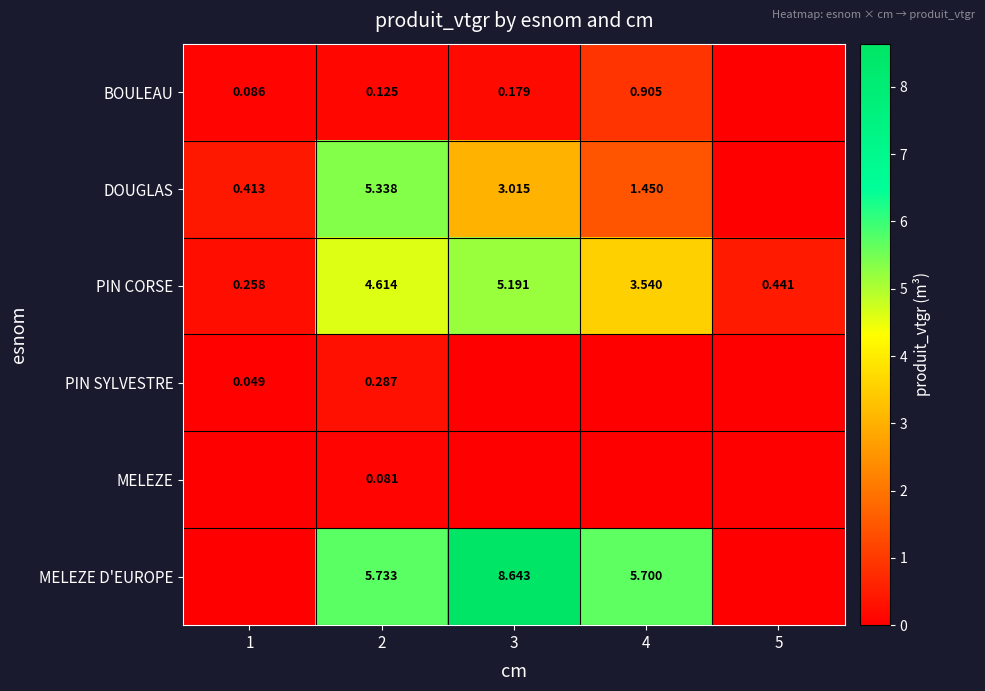

At how many categories does at least one series exceed 4?

3